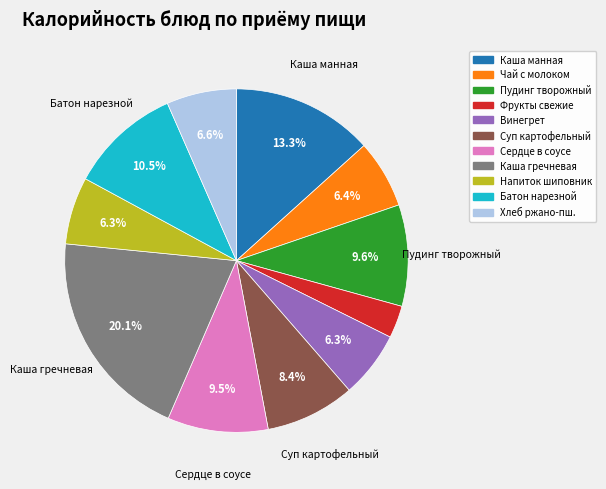

What percentage do Каша гречневая and Суп картофельный together represent?

28.5%